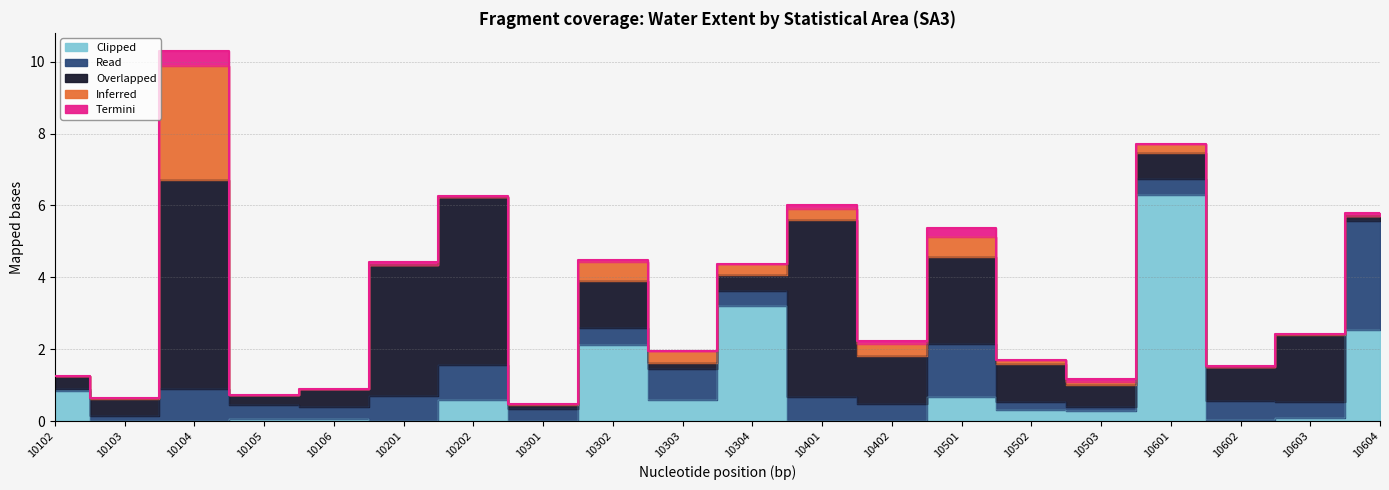

The value of Termini at 10603 is 0.0. True or false?

True